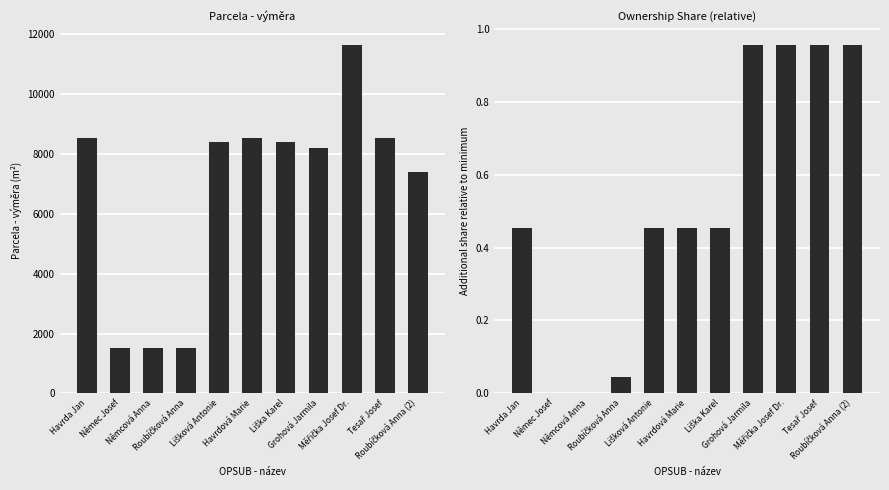

True or false: Parcela - výměra has a value of 2656.1 at Němec Josef.

False